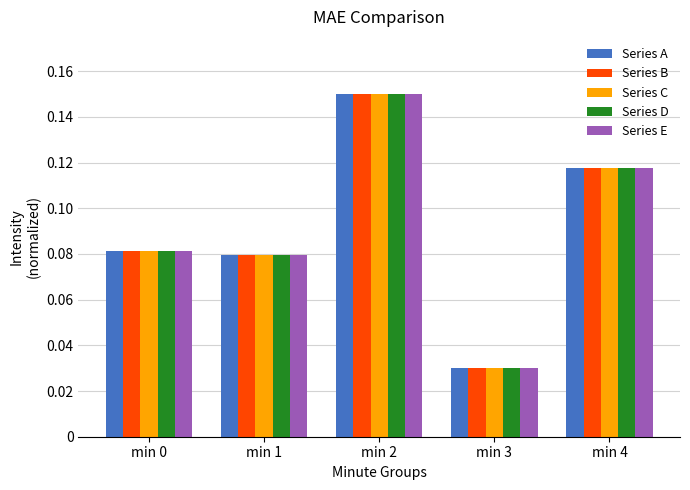

At how many categories does at least one series exceed 0?

5